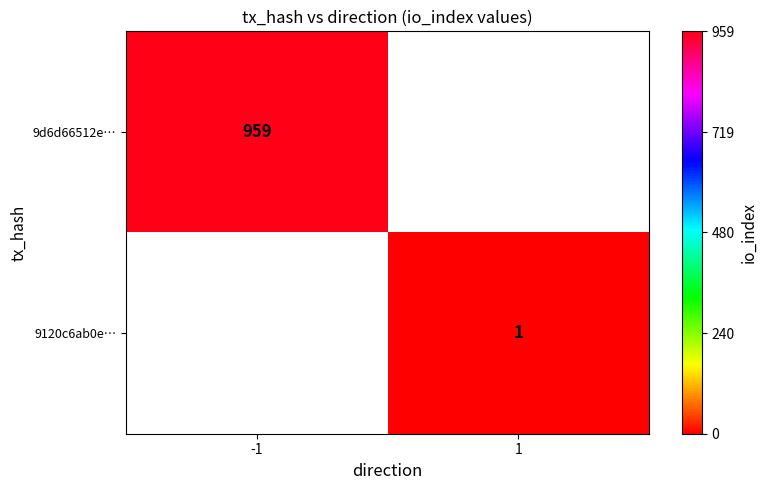

Which category has the highest value across all series?

-1